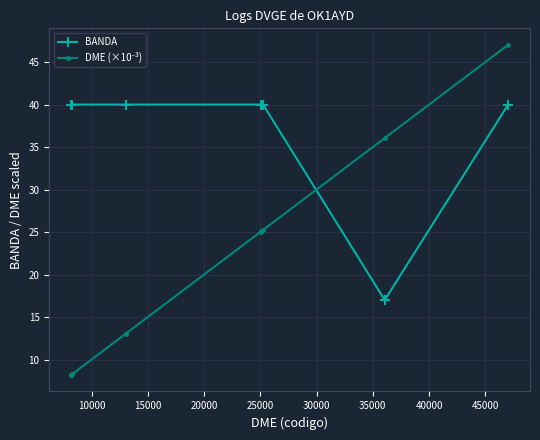

Is this an area chart (filled region under the line)?

No